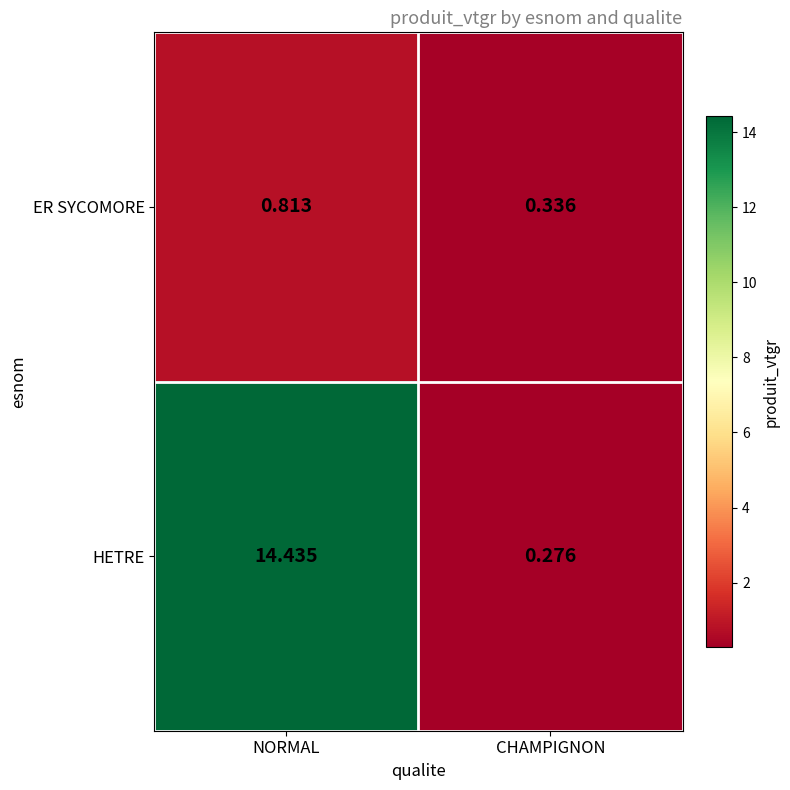

Which series has the largest range (max minus min)?

HETRE